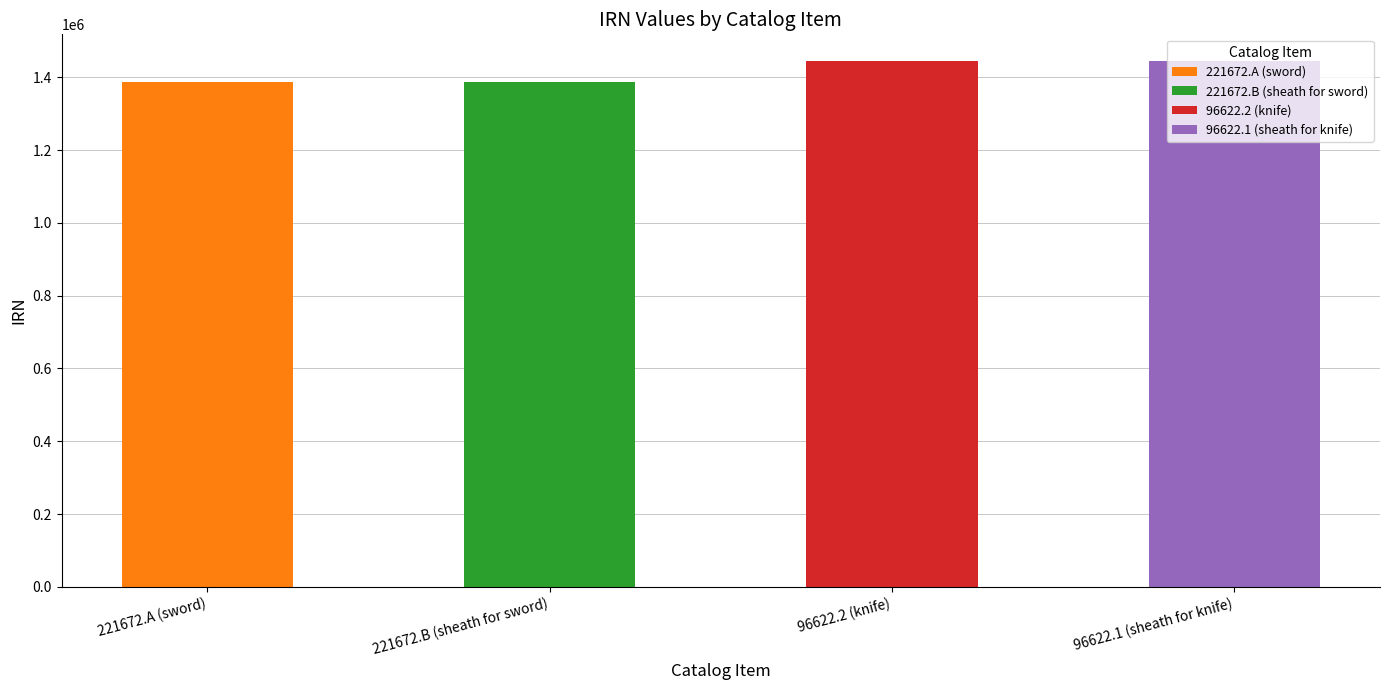

Reading right to left, extract all data points from this chart.

96622.1 (sheath for knife)=1445543	96622.2 (knife)=1445542	221672.B (sheath for sword)=1386526	221672.A (sword)=1386525